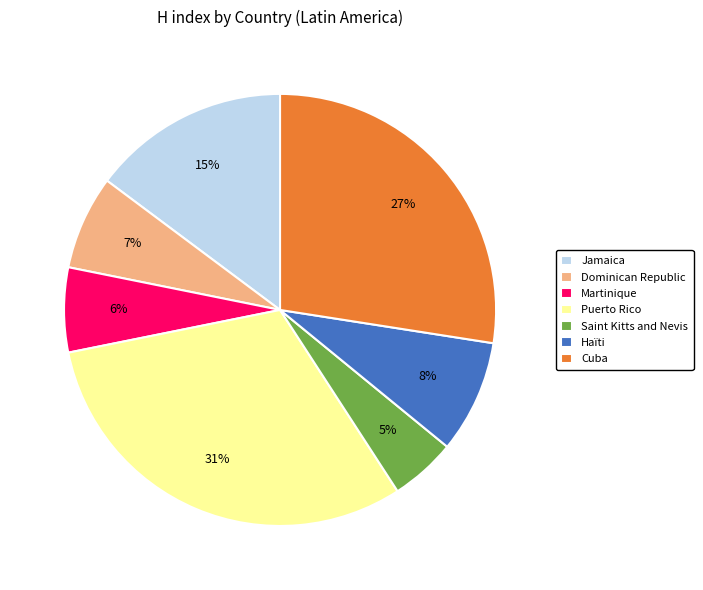

Combined, do Puerto Rico and Dominican Republic account for over 50%?

No